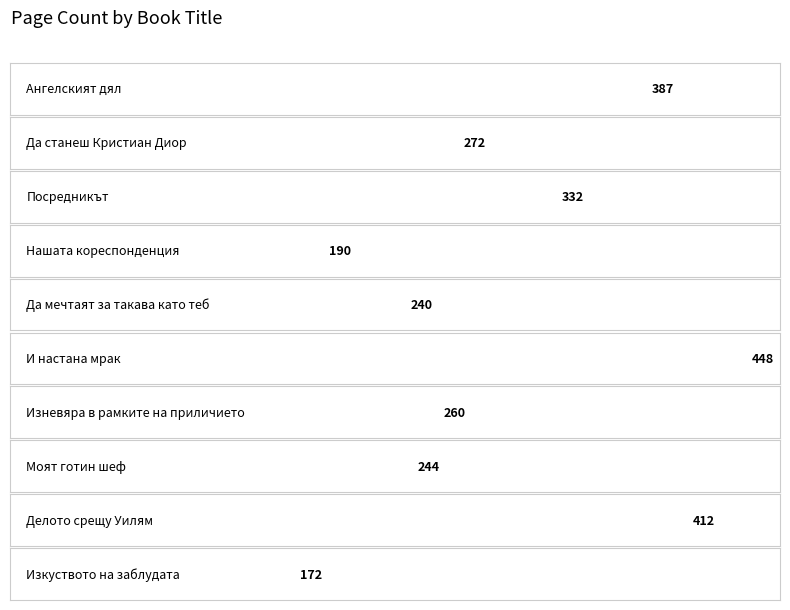

What is the value of the 9th bar from the left?

412